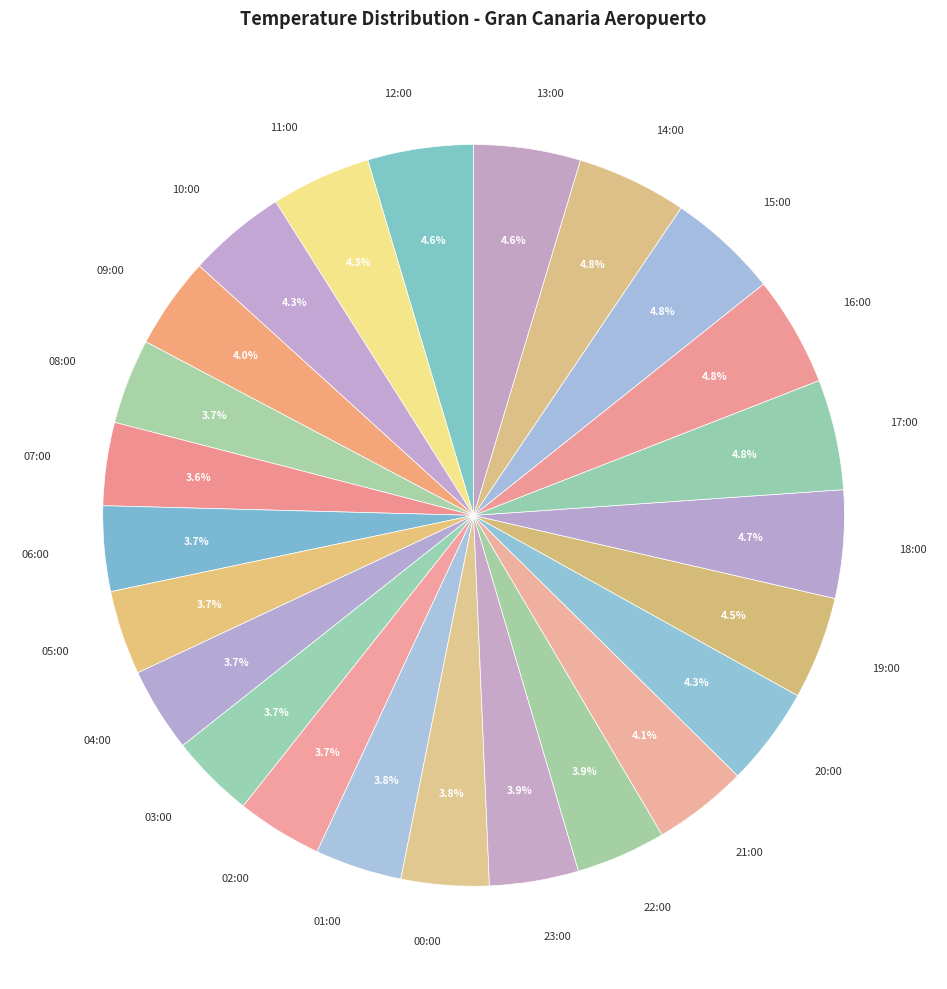

The 03:00 slice represents 4% of the pie. True or false?

True